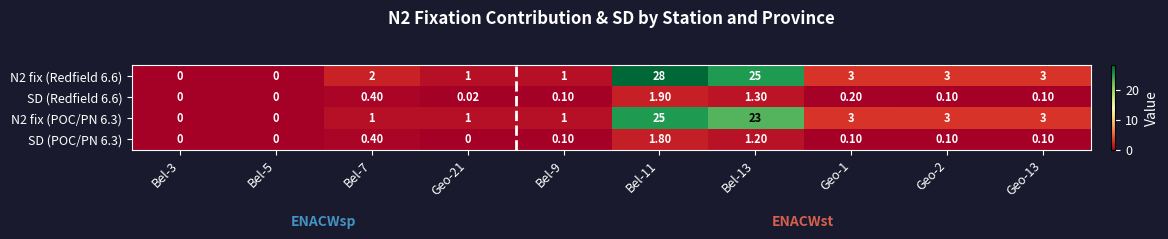

Is the value of N2 fix (POC/PN 6.3) at Bel-13 greater than the value of N2 fix (Redfield 6.6) at Bel-11?

No